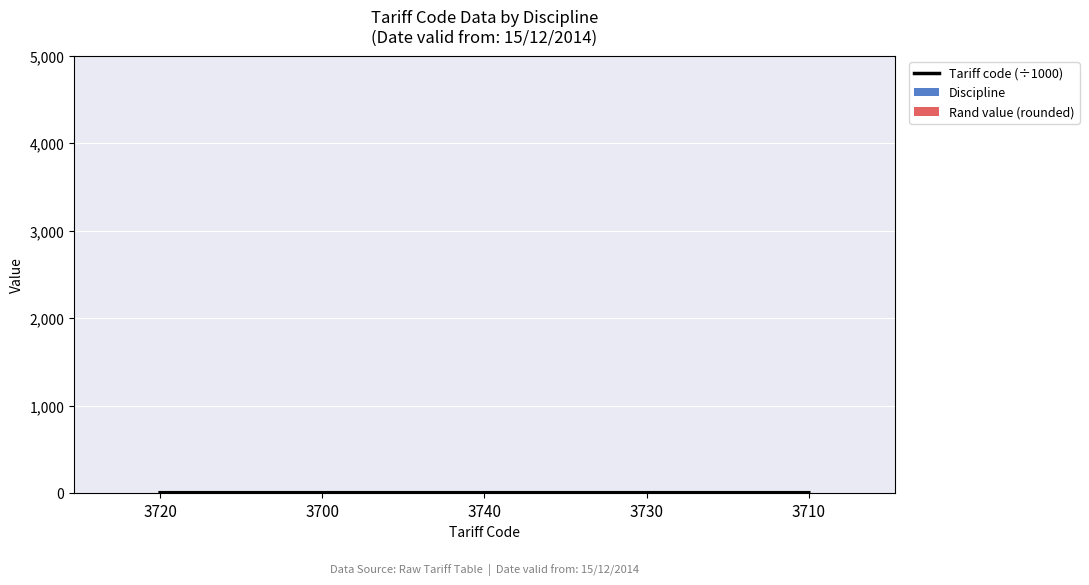

Reading left to right, transcribe all the data shown in this chart.

Tariff code (÷1000): 6.7	6.7	6.7	6.7	6.7
Discipline: 3.0	3.0	3.0	3.0	3.0
Rand value (rounded): 0.0	0.0	0.0	0.0	0.0